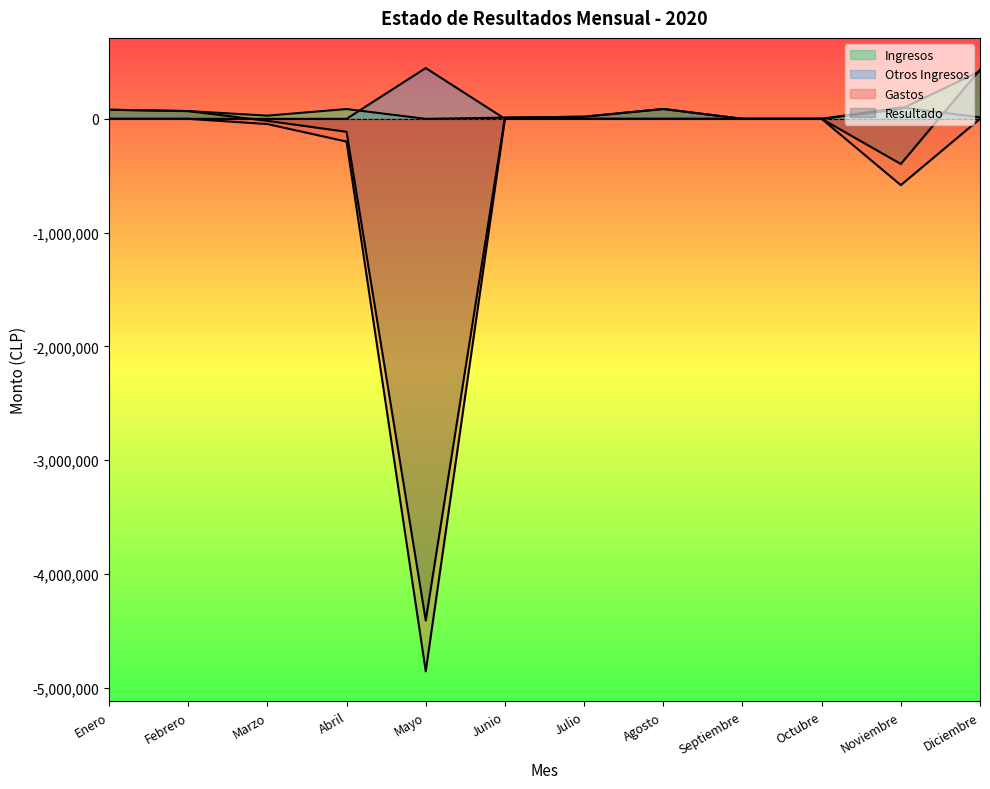

What is the minimum value shown in the chart?

-4856107